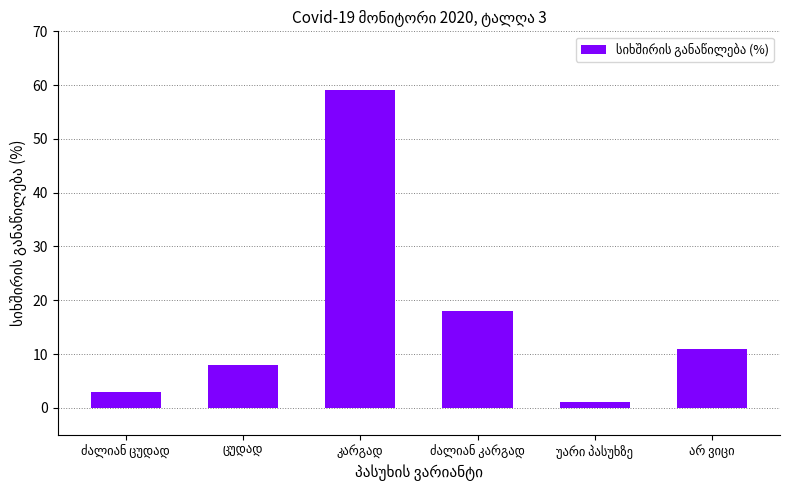

What is the difference between the maximum and second lowest values?

56